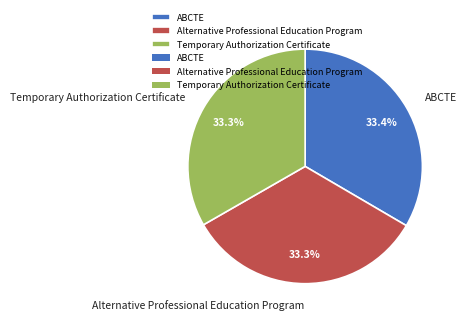

How many slices are in this pie chart?

3